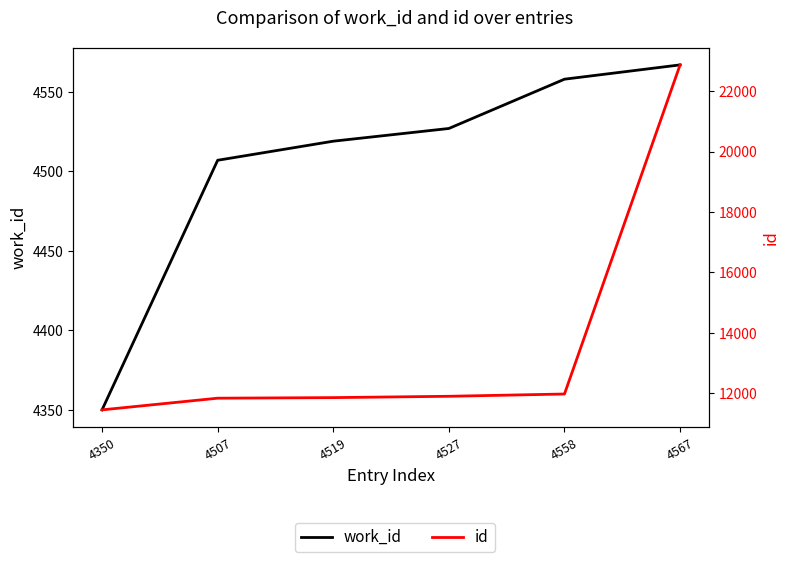

Rank the series by their maximum value, from lowest to highest.

work_id, id